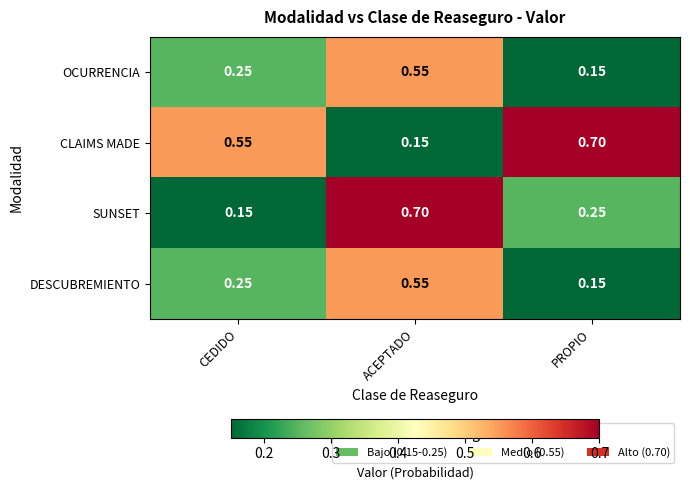

Rank the categories by CLAIMS MADE value from highest to lowest.

PROPIO, CEDIDO, ACEPTADO